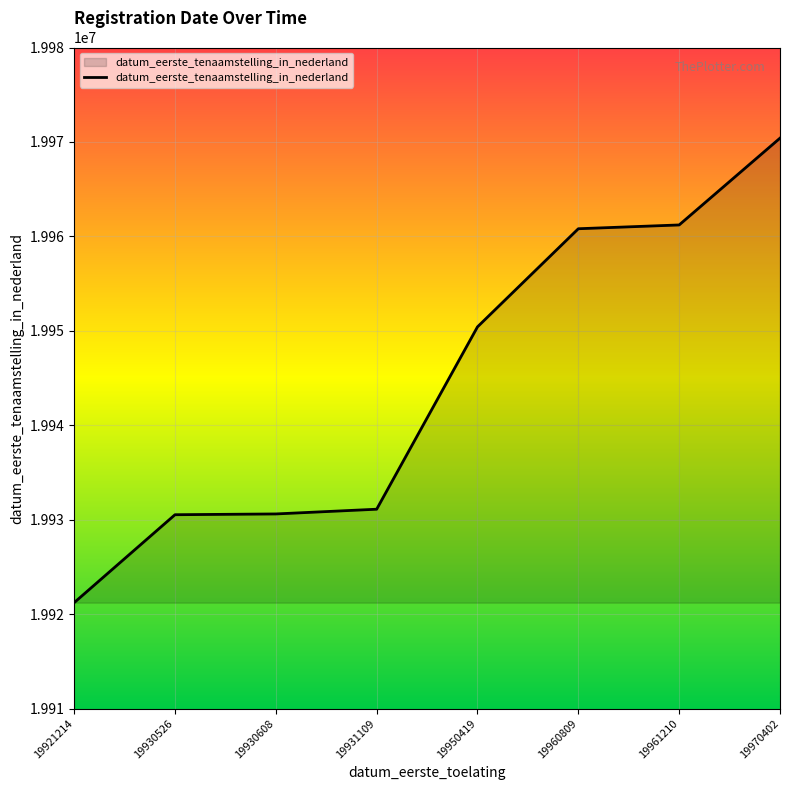

The value at 19970402 is 19970402. True or false?

True